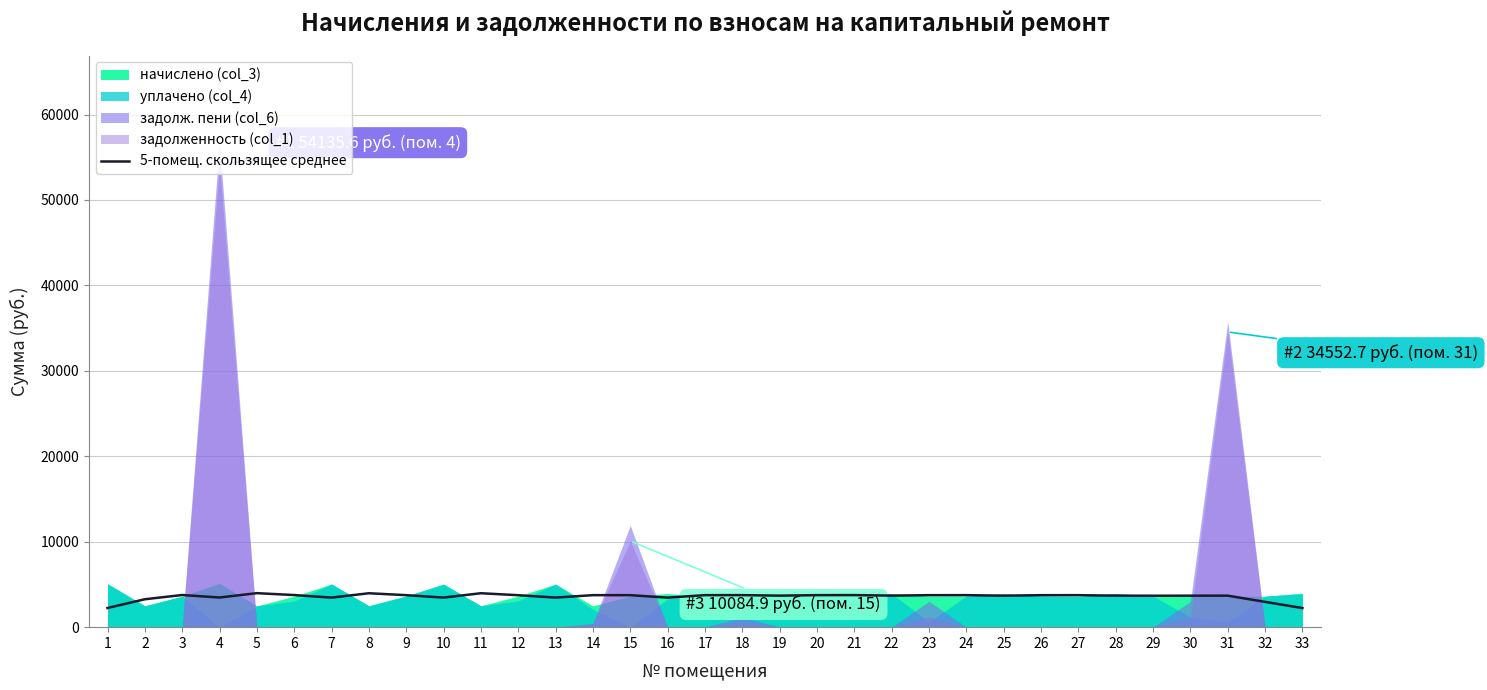

Reading left to right, transcribe all the data shown in this chart.

1=2240.6	2=3267.3	3=3764.1	4=3471.0	5=3981.0	6=3757.5	7=3459.4	8=3969.4	9=3745.9	10=3462.7	11=3971.1	12=3740.9	13=3461.0	14=3747.5	15=3744.2	16=3457.7	17=3747.5	18=3749.2	19=3687.9	20=3747.5	21=3752.5	22=3692.9	23=3744.2	24=3747.5	25=3684.6	26=3744.2	27=3744.2	28=3687.9	29=3679.6	30=3684.6	31=3687.9	32=2959.3	33=2235.6